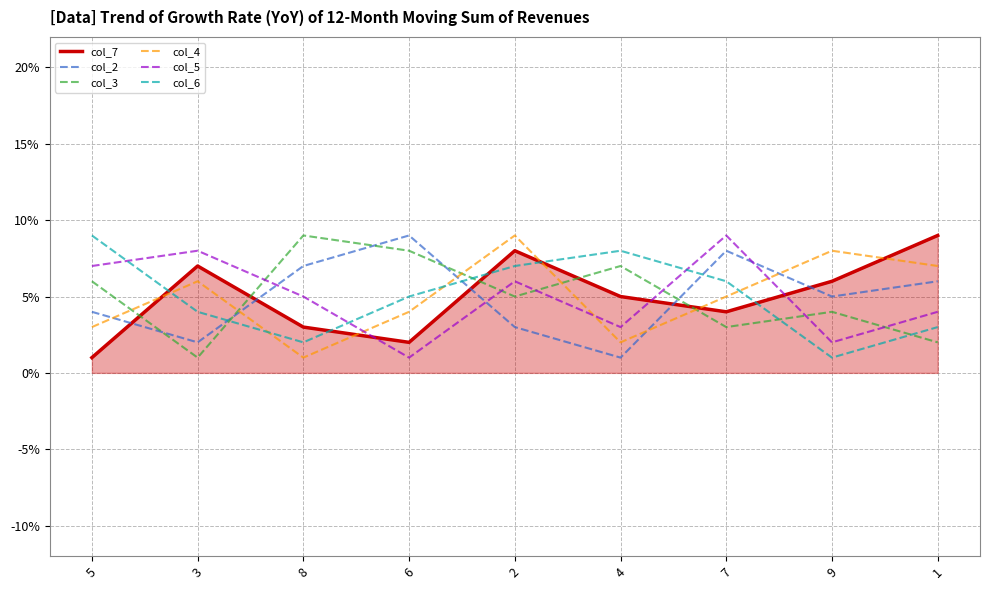

What is the difference between the highest and lowest values at 9?

7